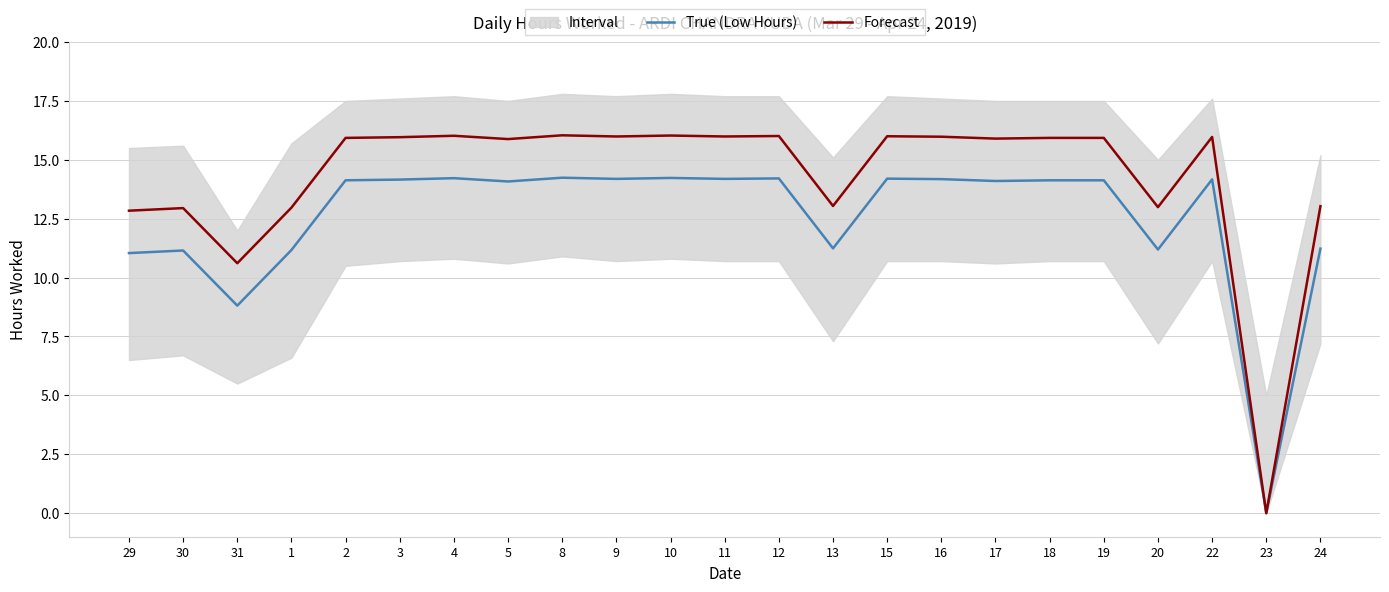

At 9, list the series in order from largest to smallest.

Forecast, True (Low Hours)